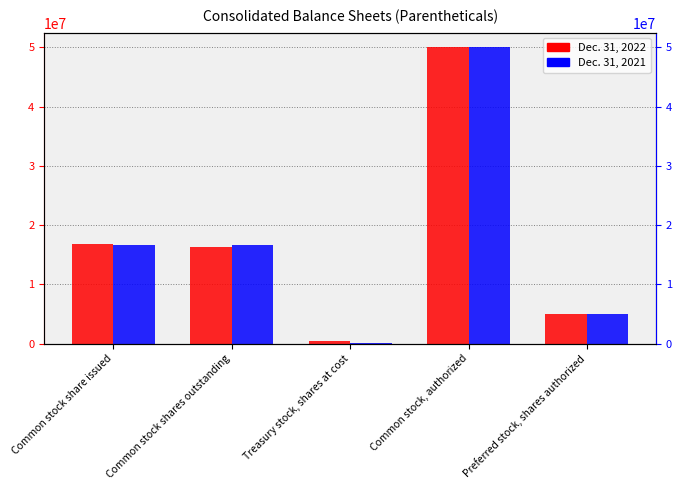

Reading left to right, extract all data points from this chart.

Dec. 31, 2022: 16902761	16390419	512342	50000000	5000000
Dec. 31, 2021: 16694311	16617274	77037	50000000	5000000